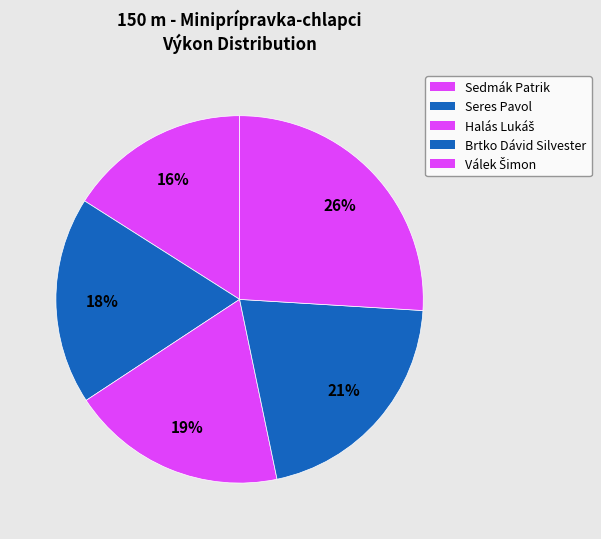

Is the sum of Halás Lukáš and Seres Pavol greater than half?

No